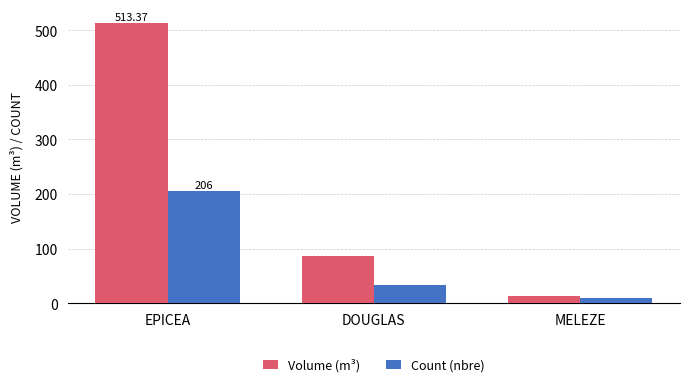

Reading left to right, what are all the values shown in this chart?

Volume (m³): 513.4	85.6	12.5
Count (nbre): 206.0	34.0	9.0